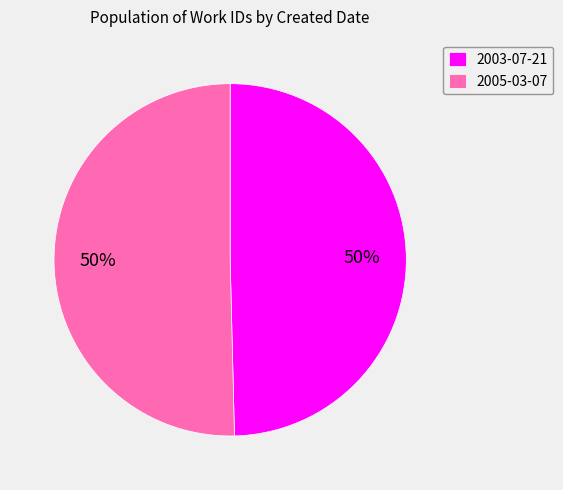

What is the ratio of the value at 2005-03-07 to the value at 2003-07-21?

1.0